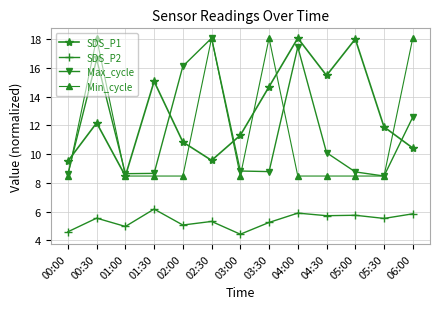

What is the maximum value for Min_cycle?

18.1